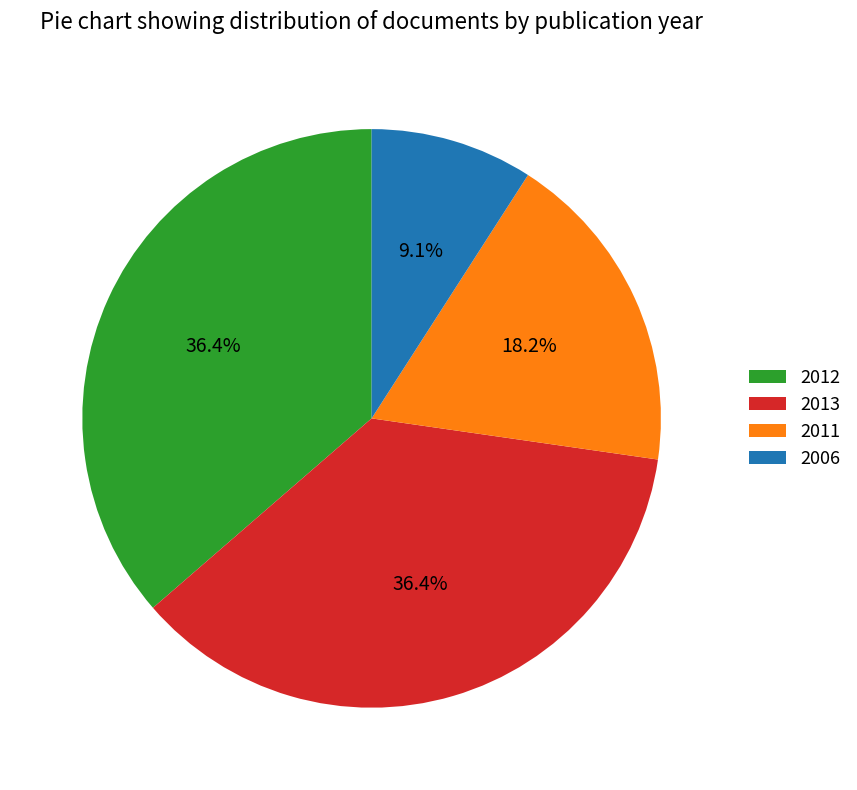

To the nearest percent, what percentage of the pie is 2006?

9%